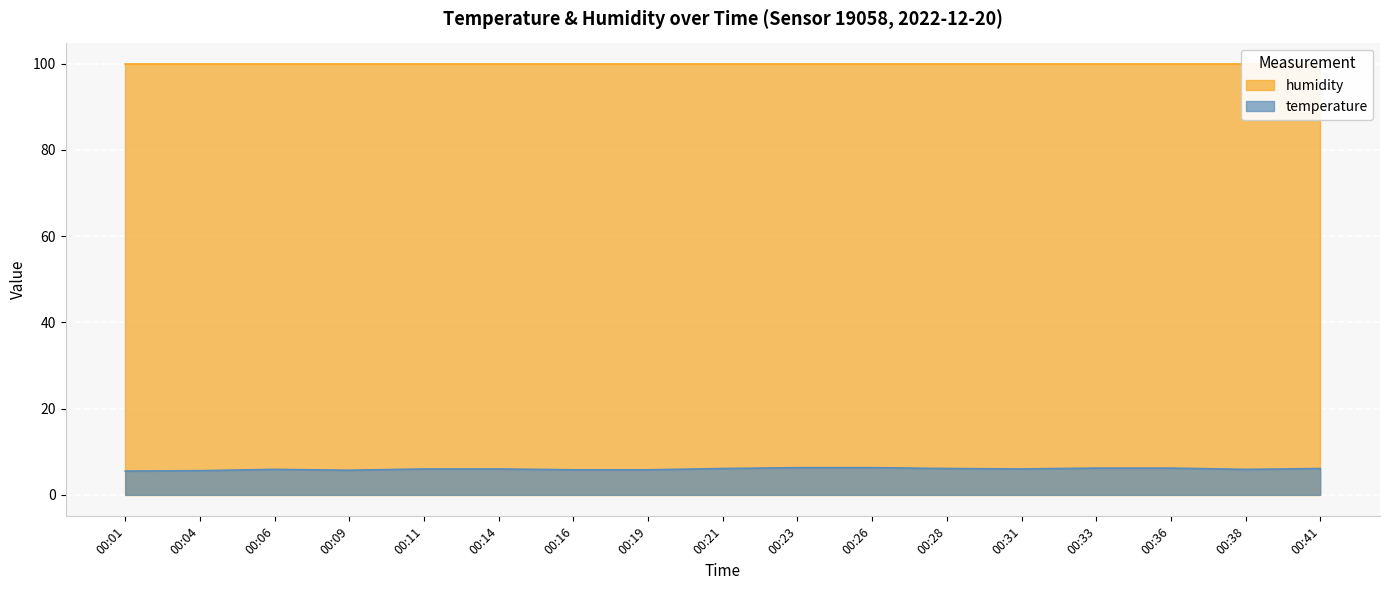

How many values are between 5 and 6?

10